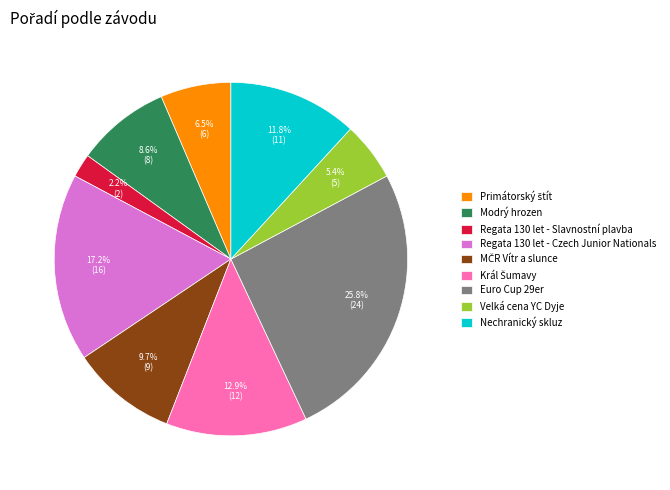

How much of the chart is everything except Modrý hrozen?

91.4%